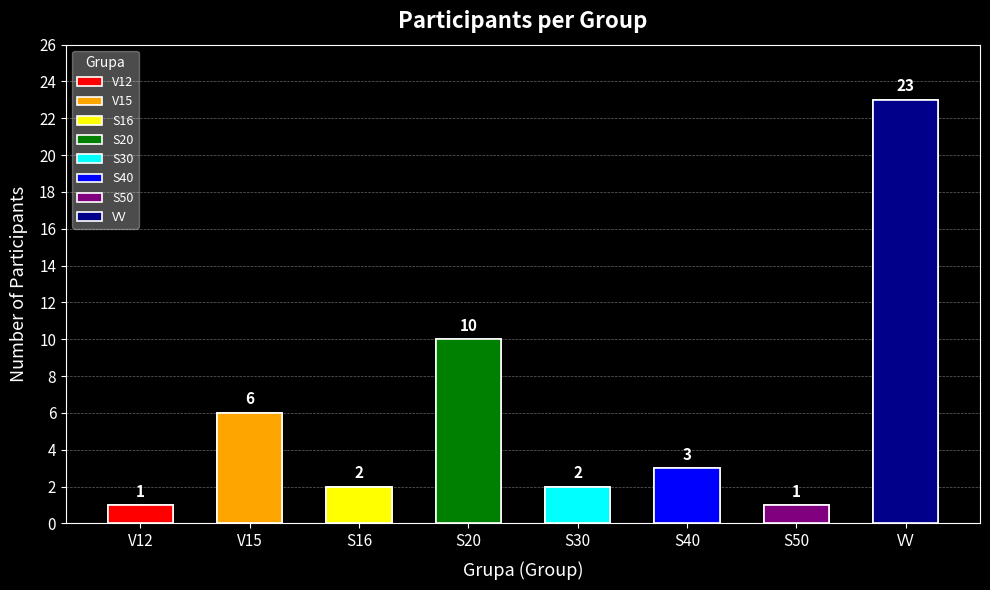

What is the label of the 7th bar from the right?

V15